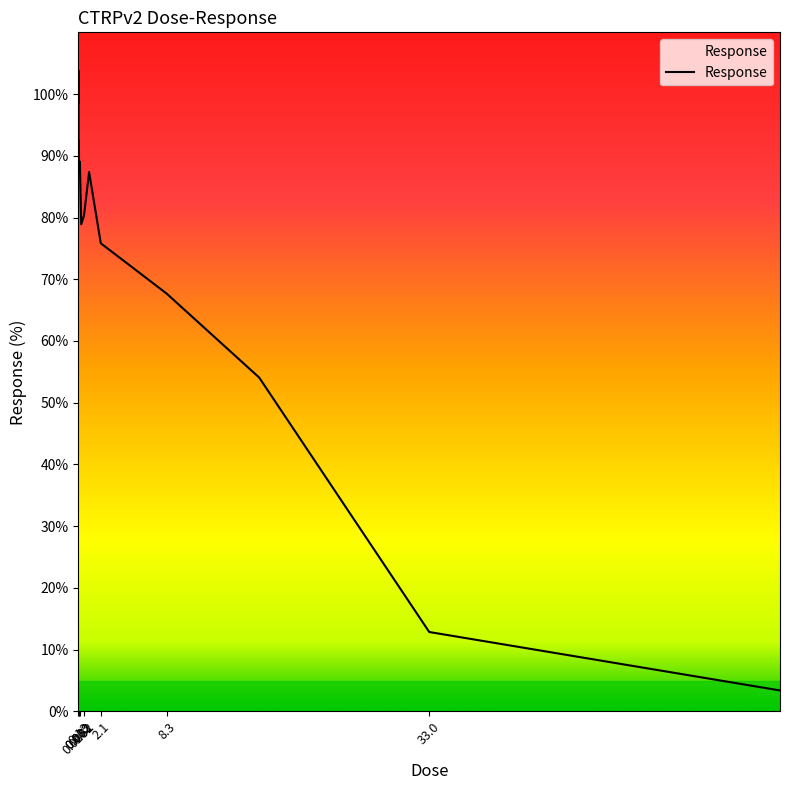

What is the smallest value displayed?

3.4